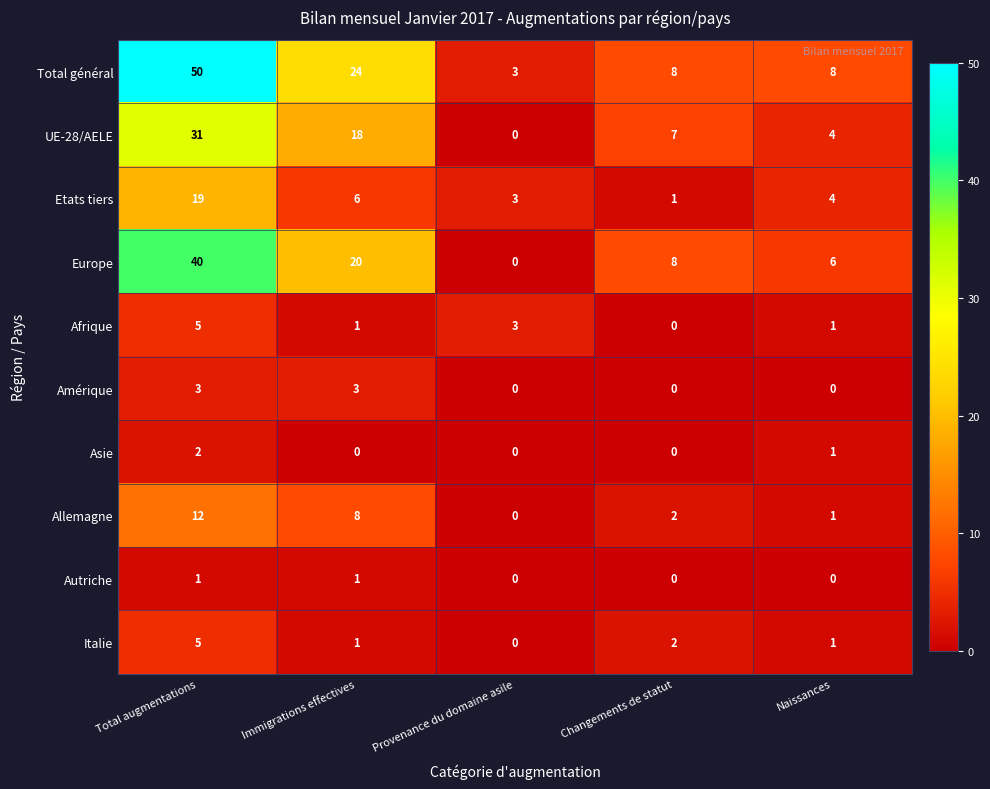

The value of UE-28/AELE at Total augmentations is 31. True or false?

True